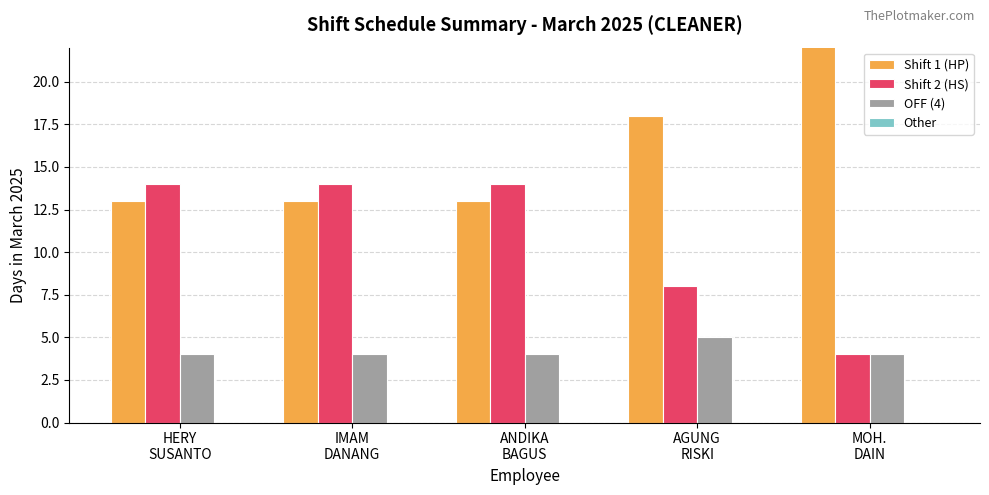

Which has a higher value, HERY
SUSANTO or MOH.
DAIN?

MOH.
DAIN